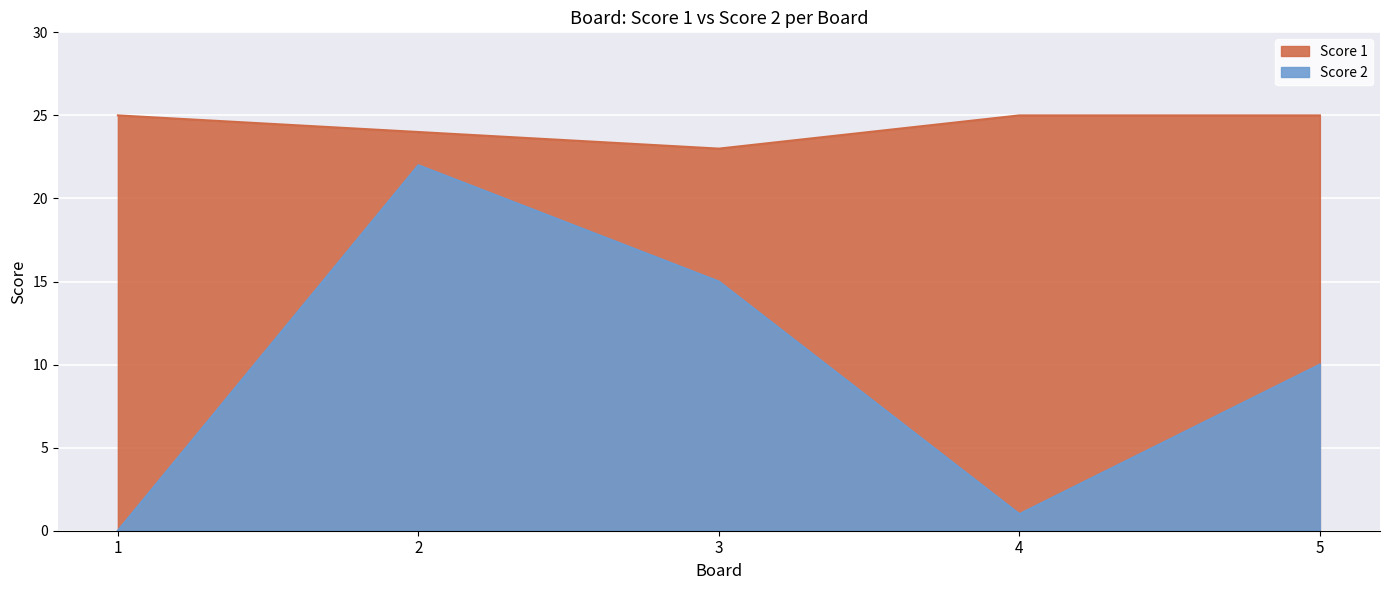

At which category is the sum across all series the highest?

2